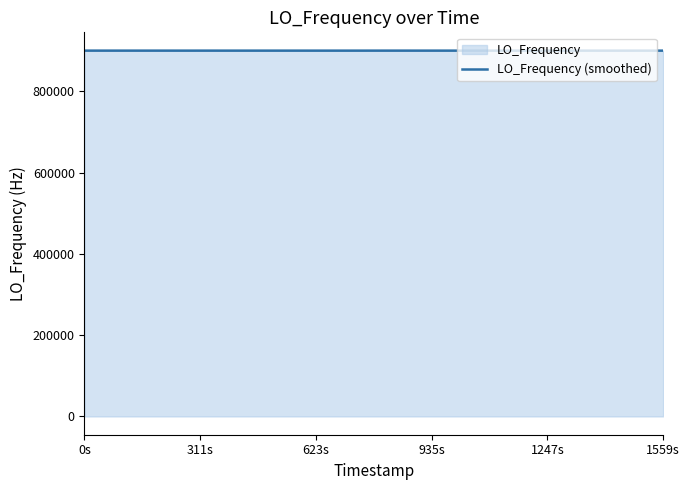

True or false: the data has more than 2 interior local peaks.

True